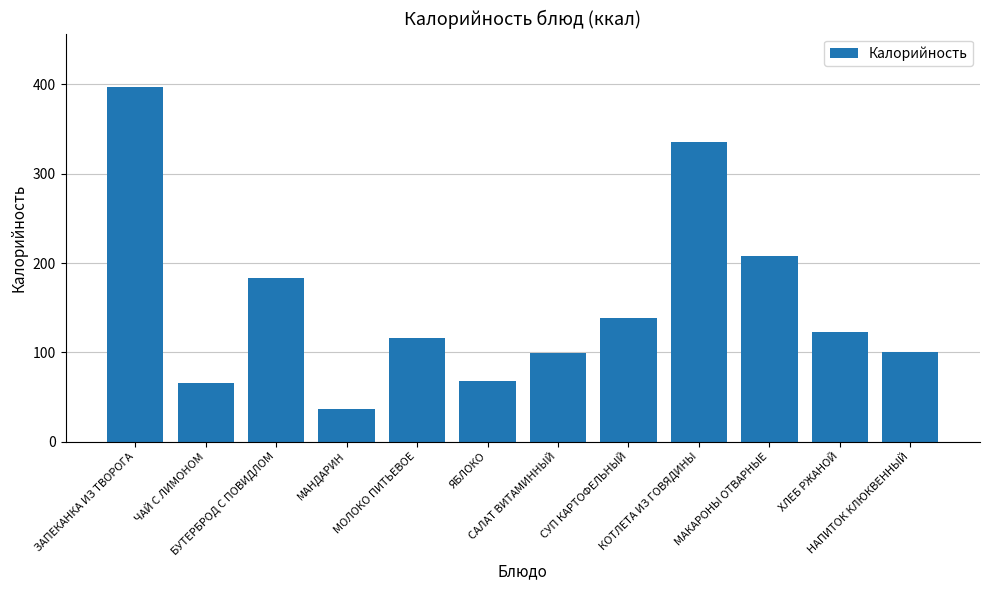

What is the change in value from МОЛОКО ПИТЬЕВОЕ to ЯБЛОКО?

-48.0